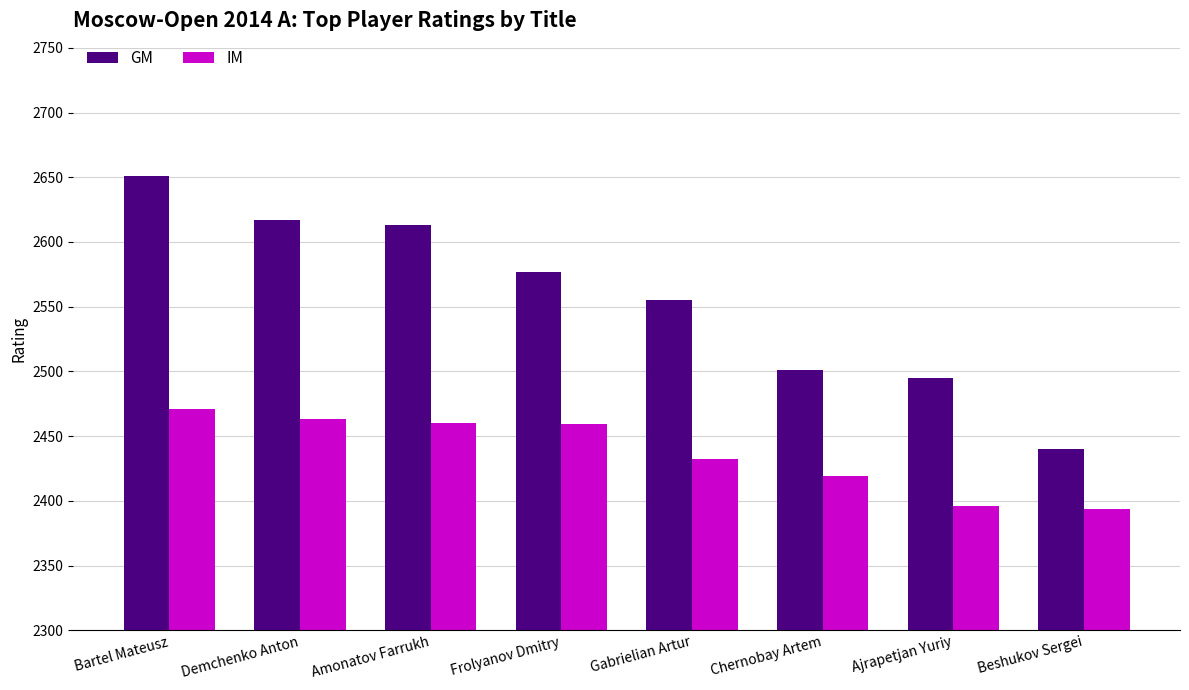

List the series in order of their peak value, highest first.

GM, IM